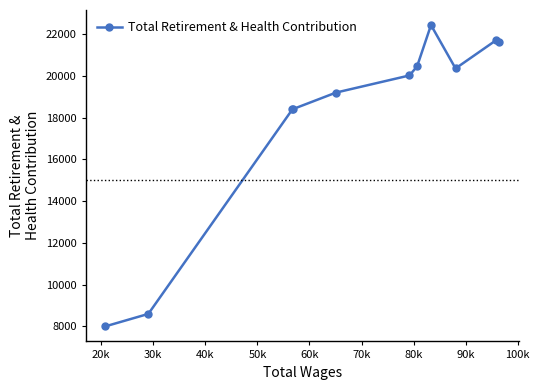

What is the value of the 1st point from the left?

8005